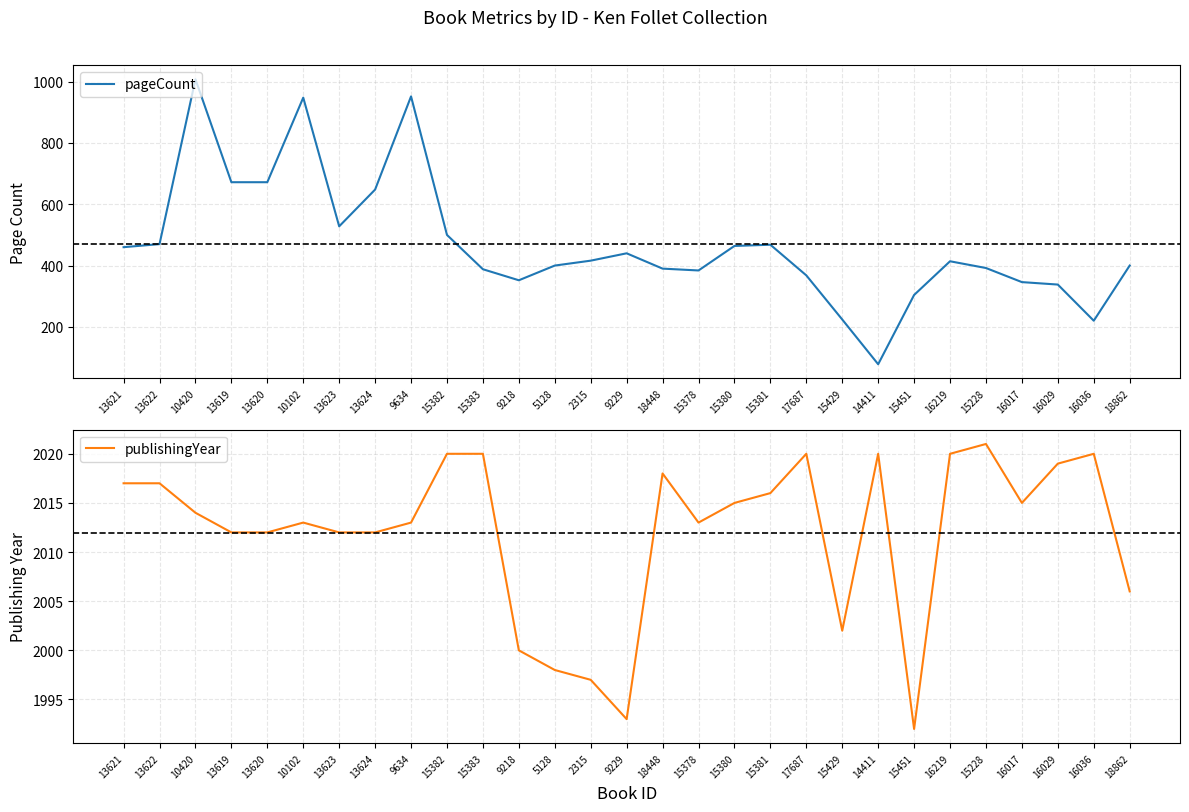

What is the difference between the second highest and second lowest values in the pageCount series?

732